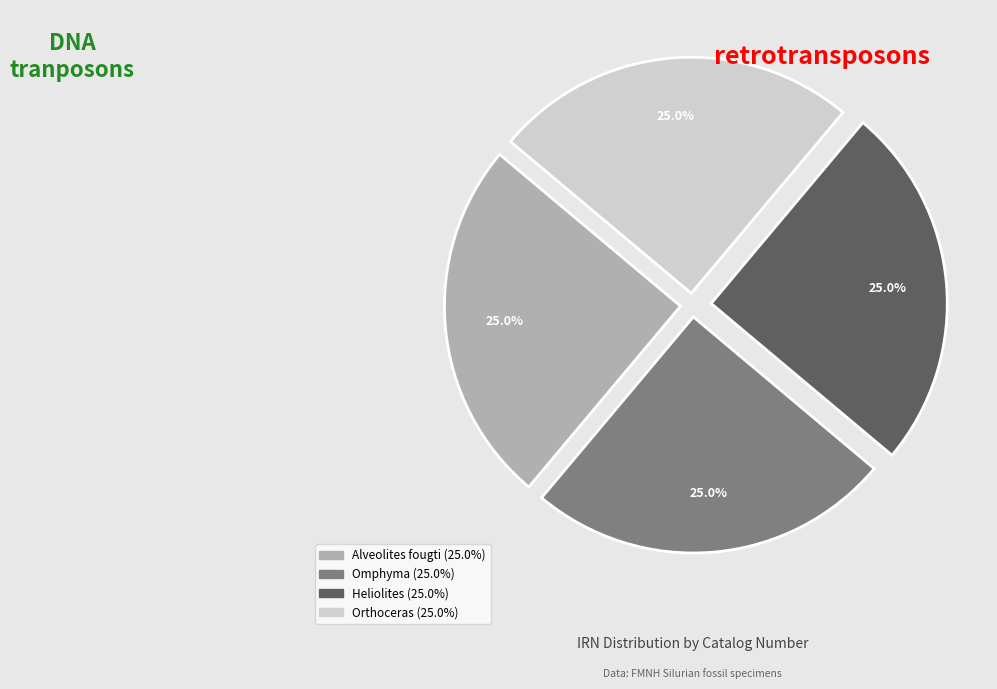

Does any single category account for the majority?

No